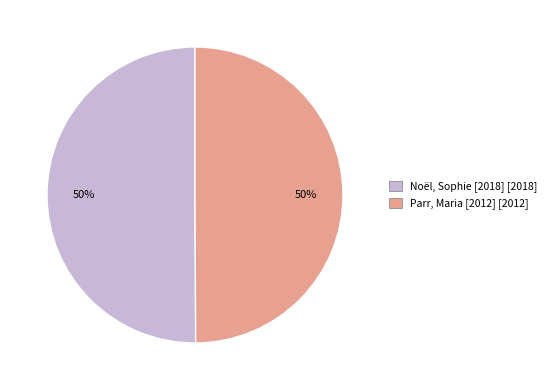

The Noël, Sophie [2018] slice represents 40% of the pie. True or false?

False